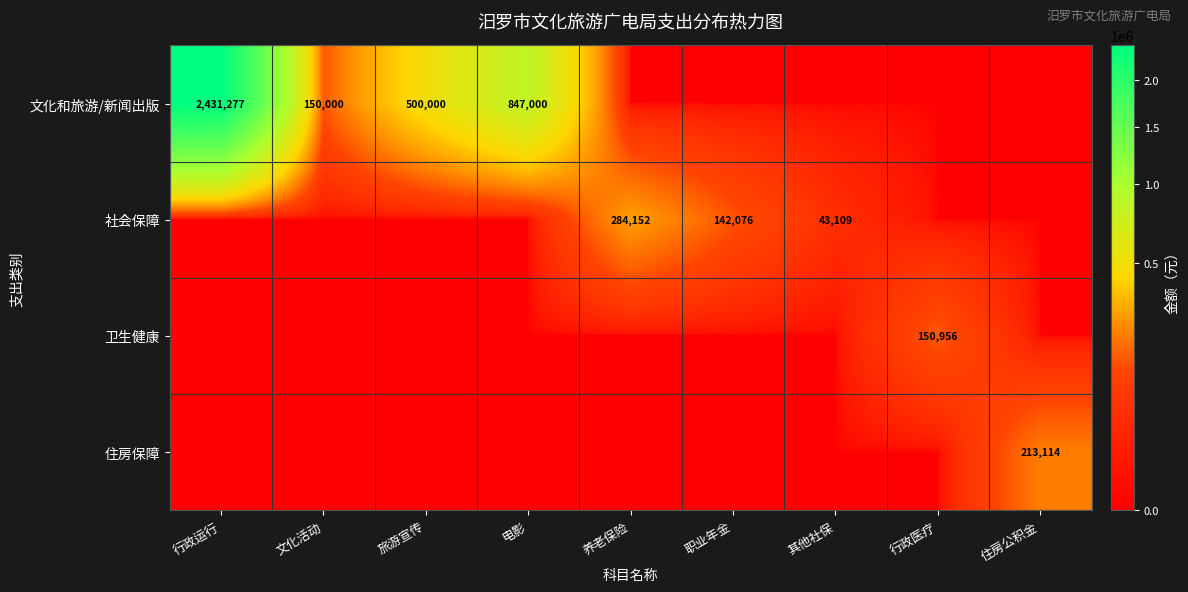

Is the value of 社会保障 at 养老保险 greater than the value of 文化和旅游/新闻出版 at 行政运行?

No